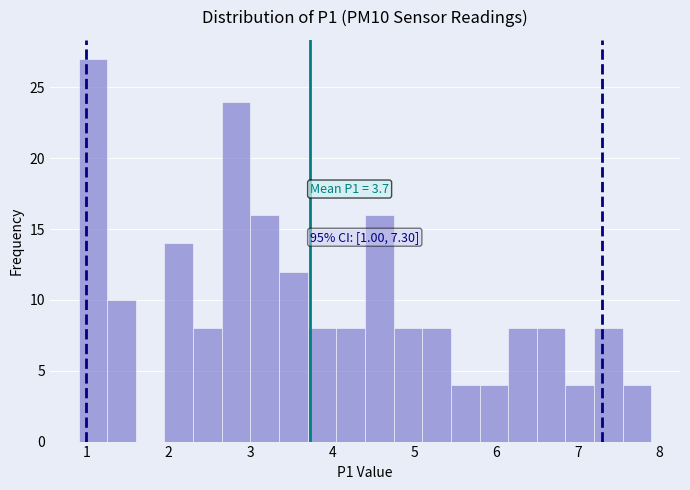

Read against the x-axis, roughly where is the centre of the tallest bar?

1.1